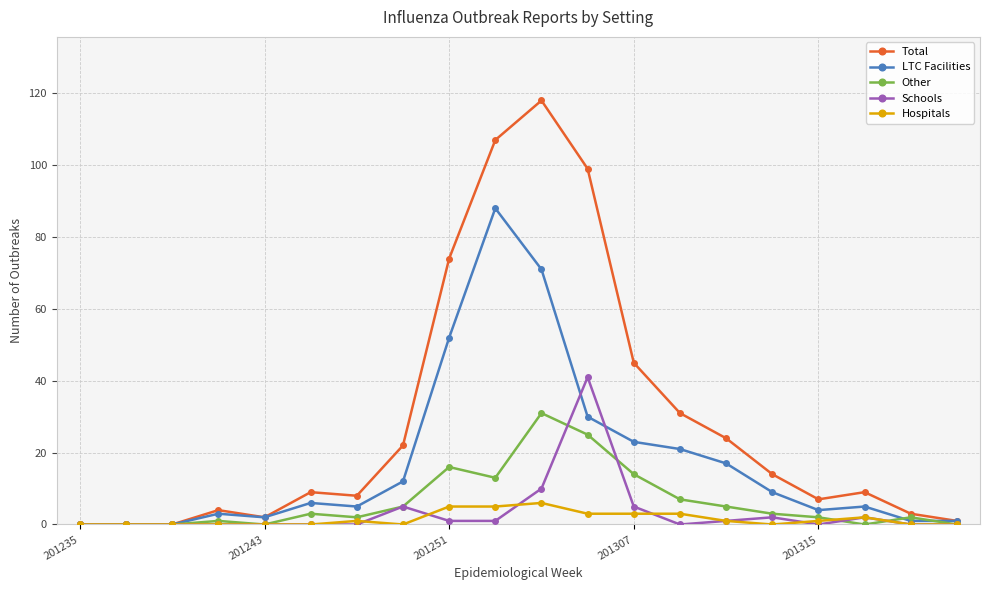

At how many categories does at least one series exceed 50?

4